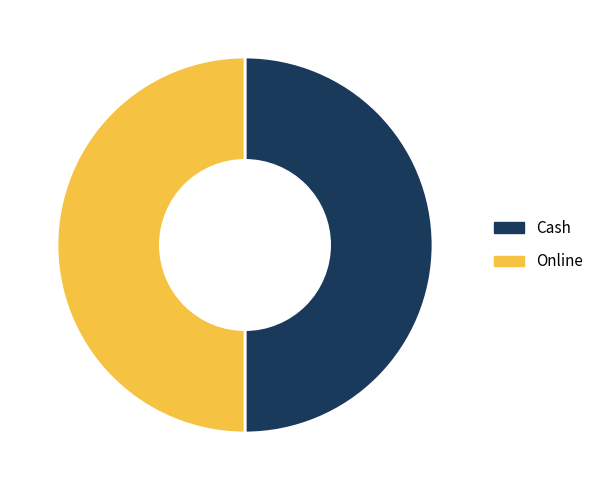

What is the ratio of the value at Cash to the value at Online?

1.0